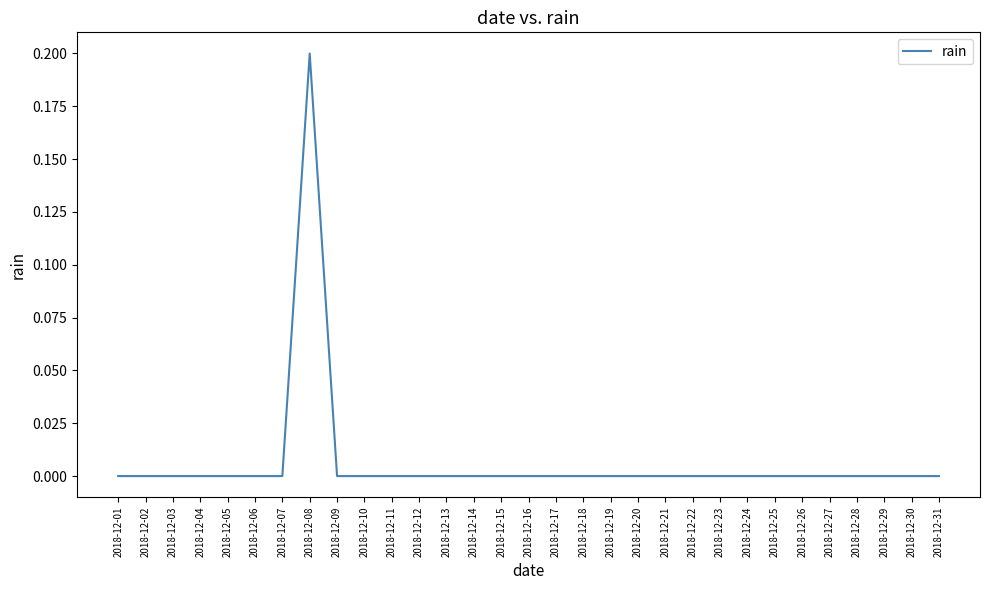

Is it true that the value at 2018-12-18 is 0.1?

False